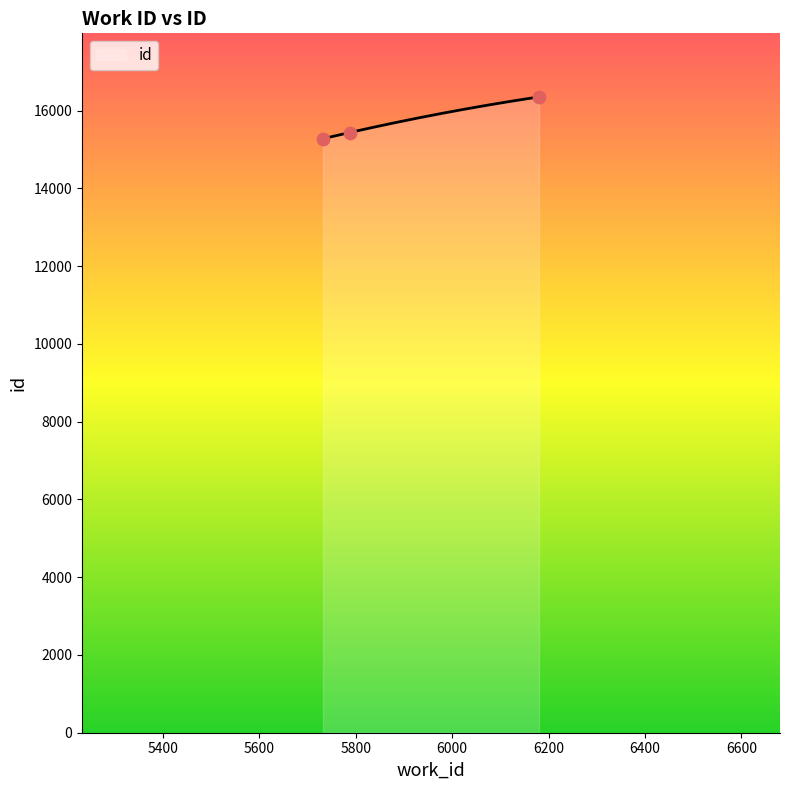

Approximately how many times larger is the value at 5732 compared to 5787?

1.0